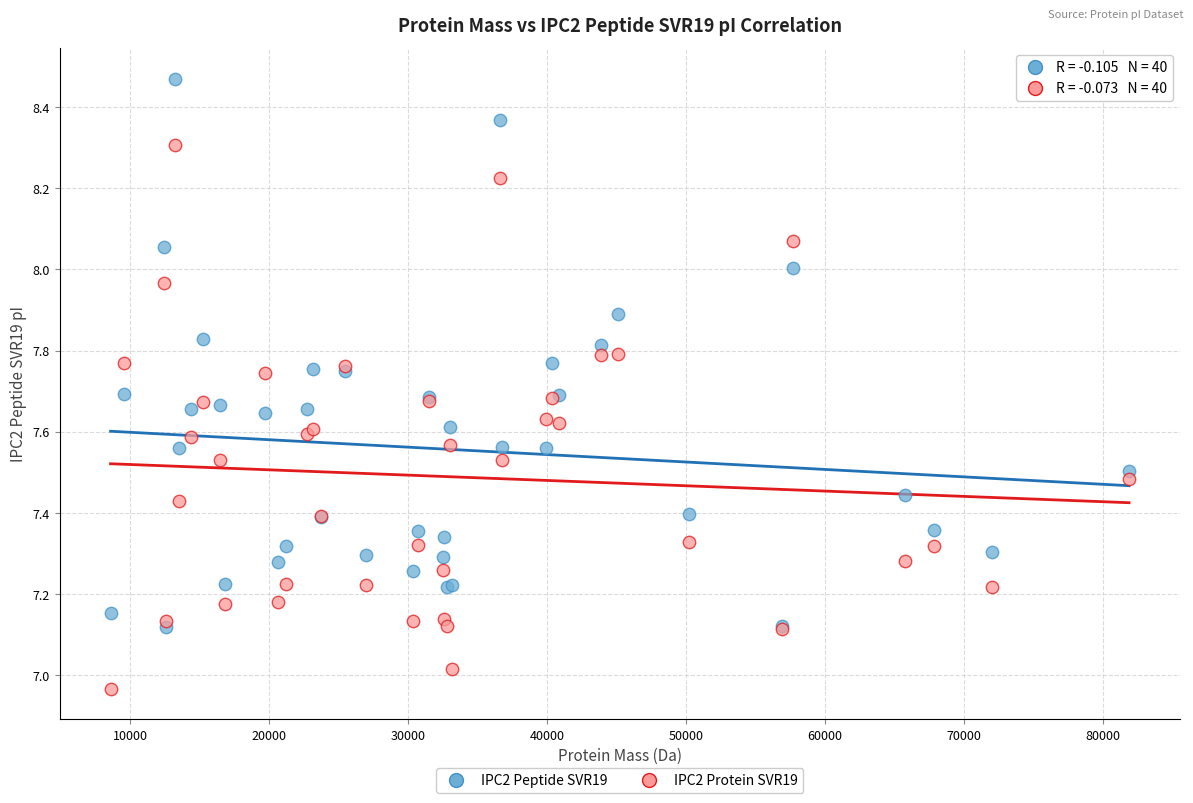

Which series reaches the maximum Y coordinate?

IPC2 Peptide SVR19